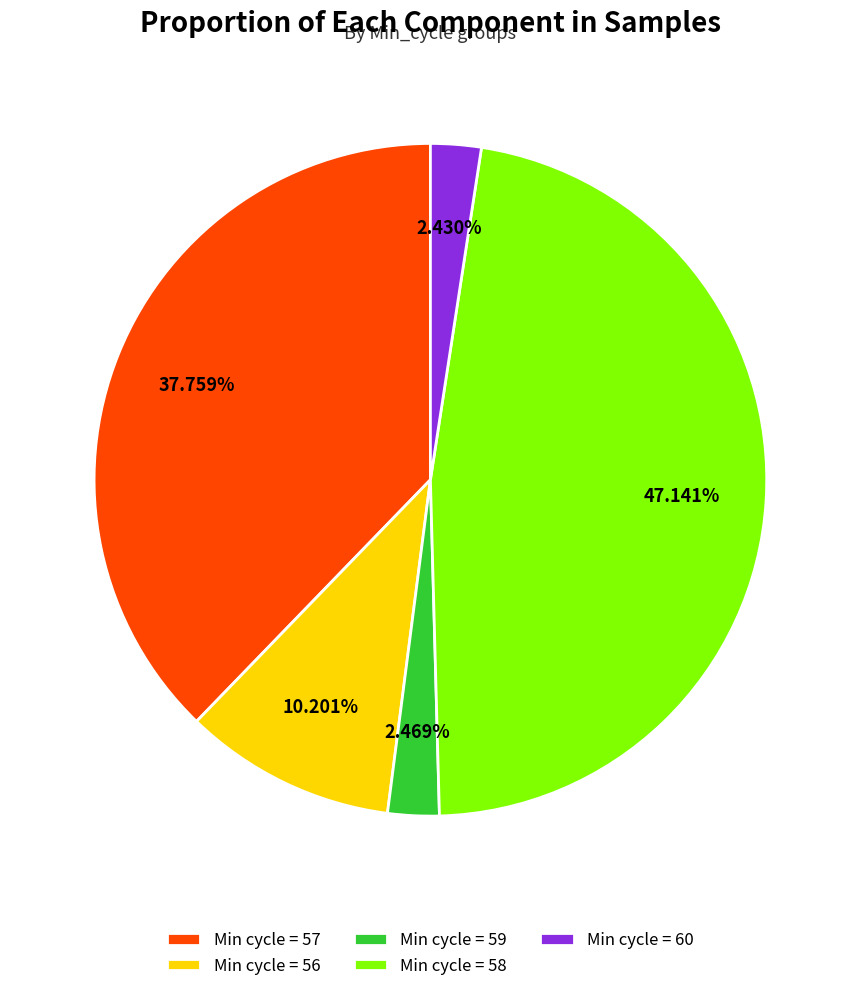

What is the ratio of the value at Min cycle = 56 to the value at Min cycle = 59?

4.1